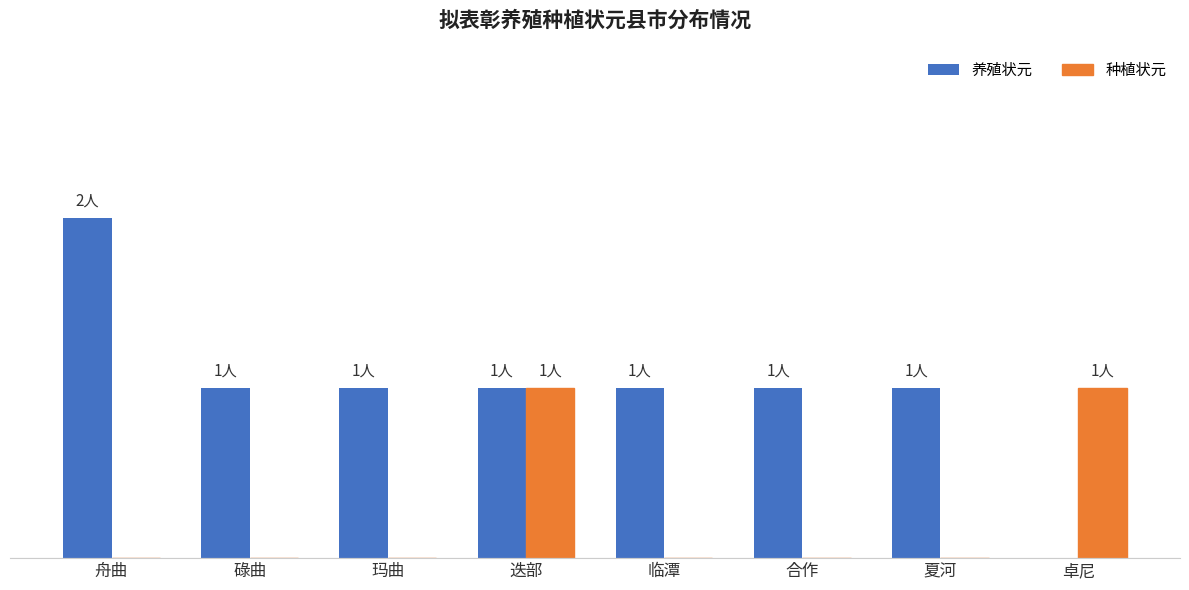

What are all the series names shown in the legend?

养殖状元, 种植状元